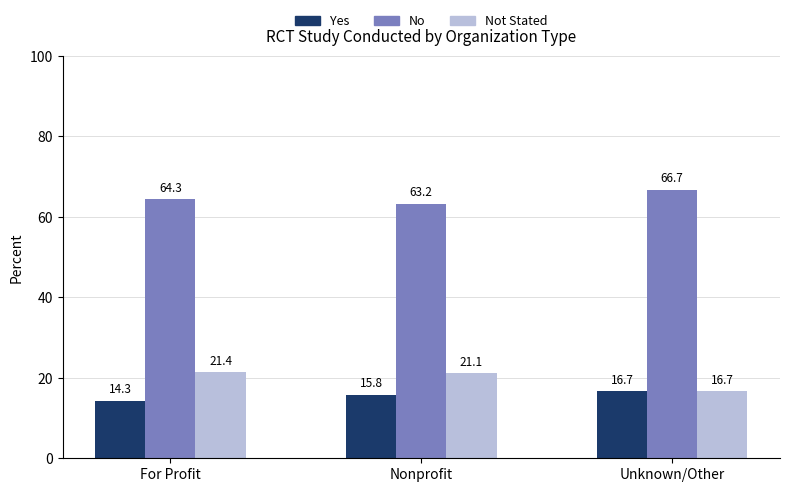

What is the difference between the highest and lowest values at Nonprofit?

47.4